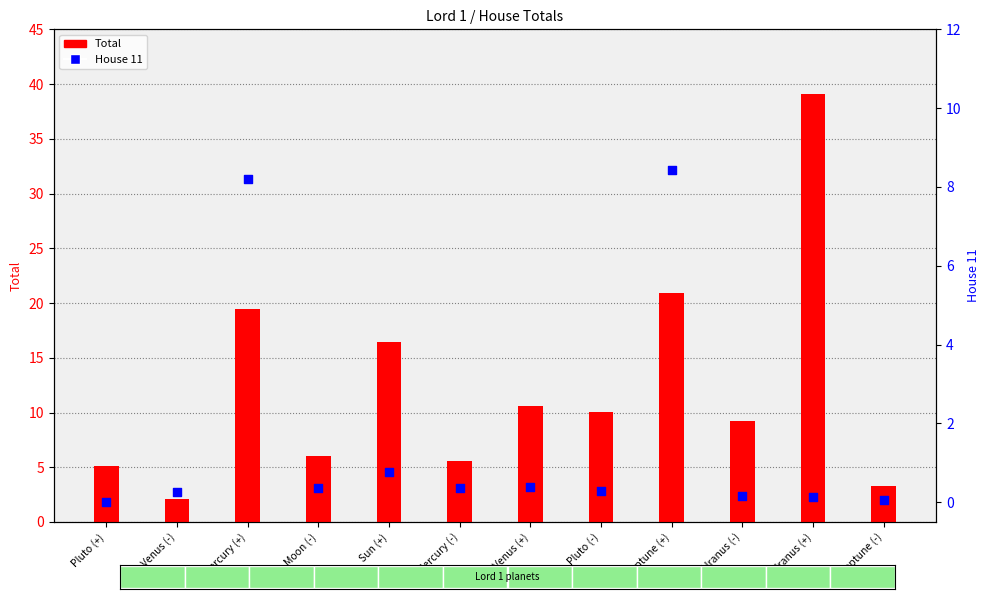

Which series reaches the minimum Y coordinate?

House 11